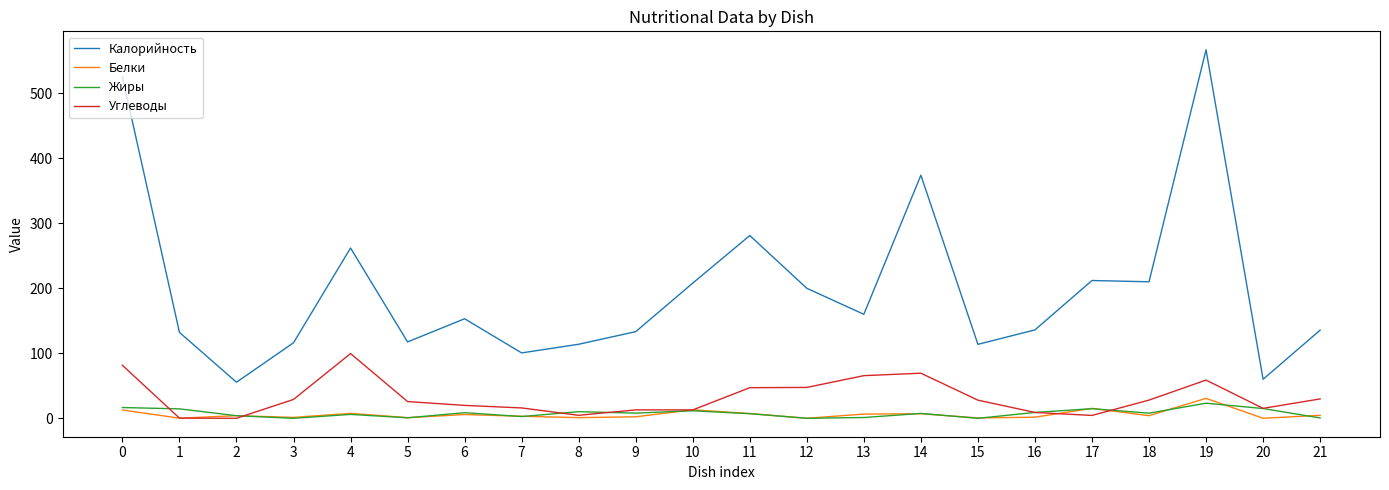

Which series has the largest total across all categories?

Калорийность